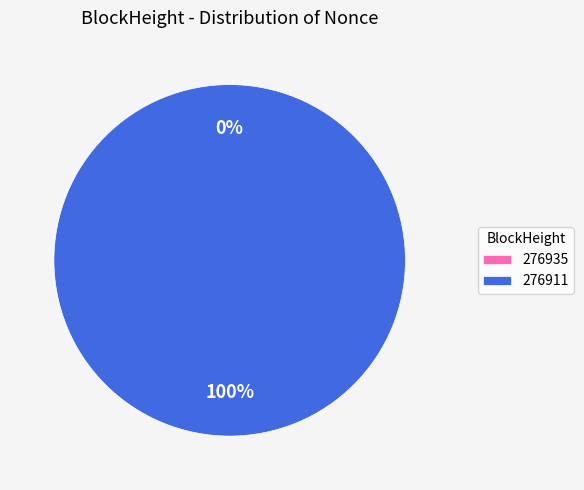

What is the change in value from 276935 to 276911?

+9415